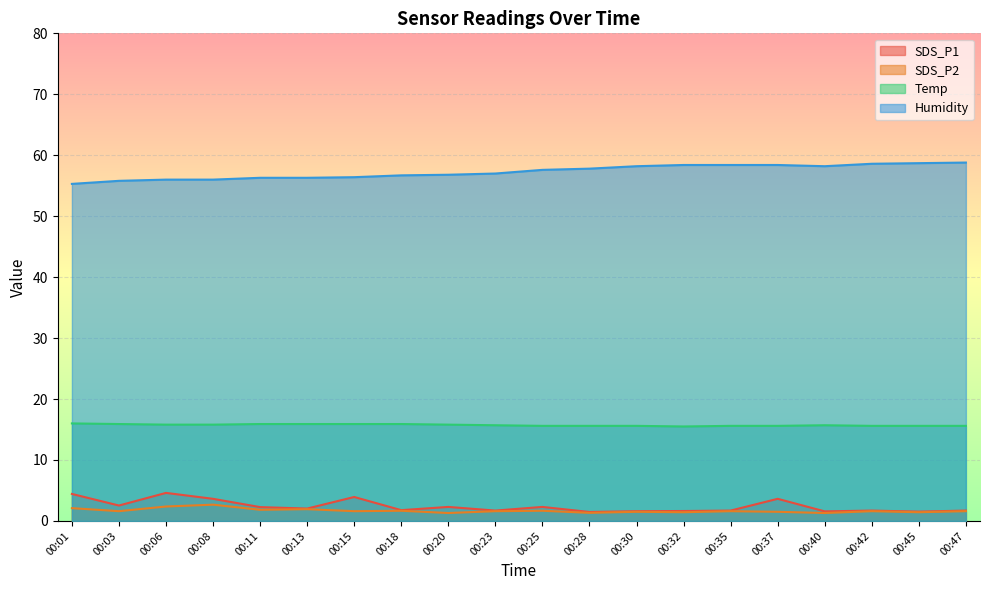

What is the maximum value shown in the chart?

58.8